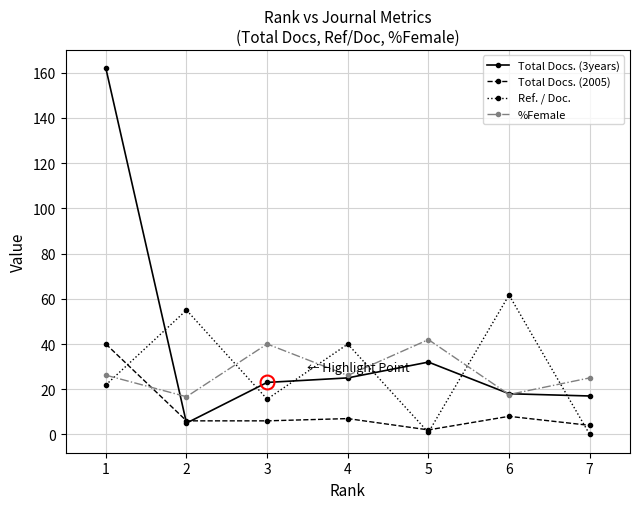

Which series changed the most between 3 and 5?

Ref. / Doc.